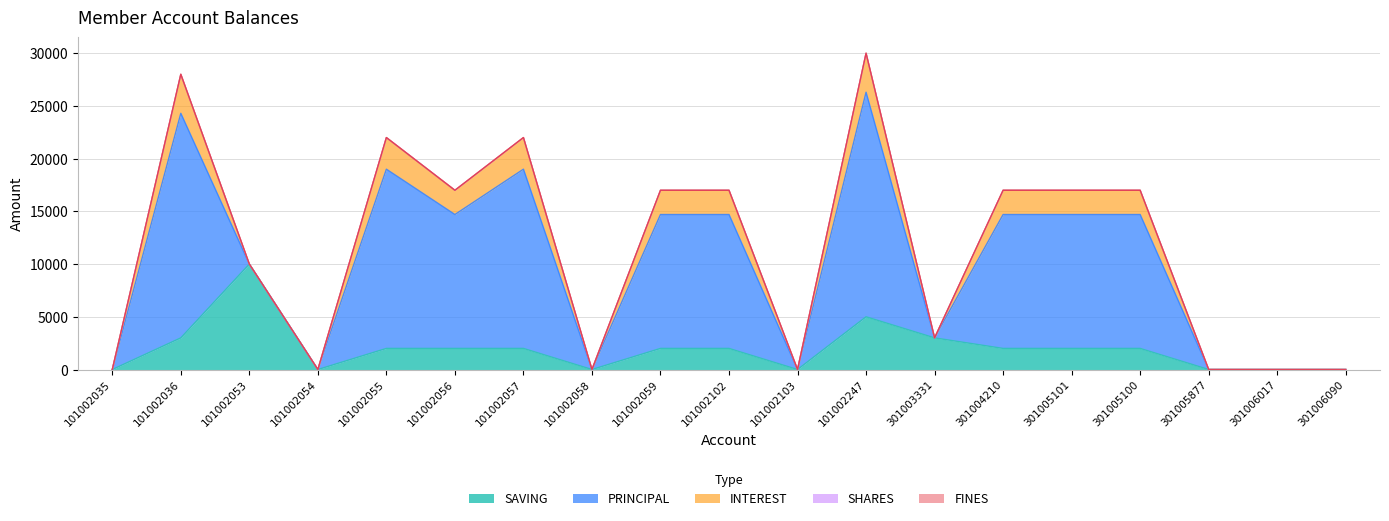

Reading left to right, list all the values displayed in this chart.

SAVING: 0	3000	10000	0	2000	2000	2000	0	2000	2000	0	5000	3000	2000	2000	2000	0	0	0
PRINCIPAL: 0	21300	0	0	17000	12700	17000	0	12700	12700	0	21300	0	12700	12700	12700	0	0	0
INTEREST: 0	3700	0	0	3000	2300	3000	0	2300	2300	0	3700	0	2300	2300	2300	0	0	0
SHARES: 0	0	0	0	0	0	0	0	0	0	0	0	0	0	0	0	0	0	0
FINES: 0	0	0	0	0	0	0	0	0	0	0	0	0	0	0	0	0	0	0